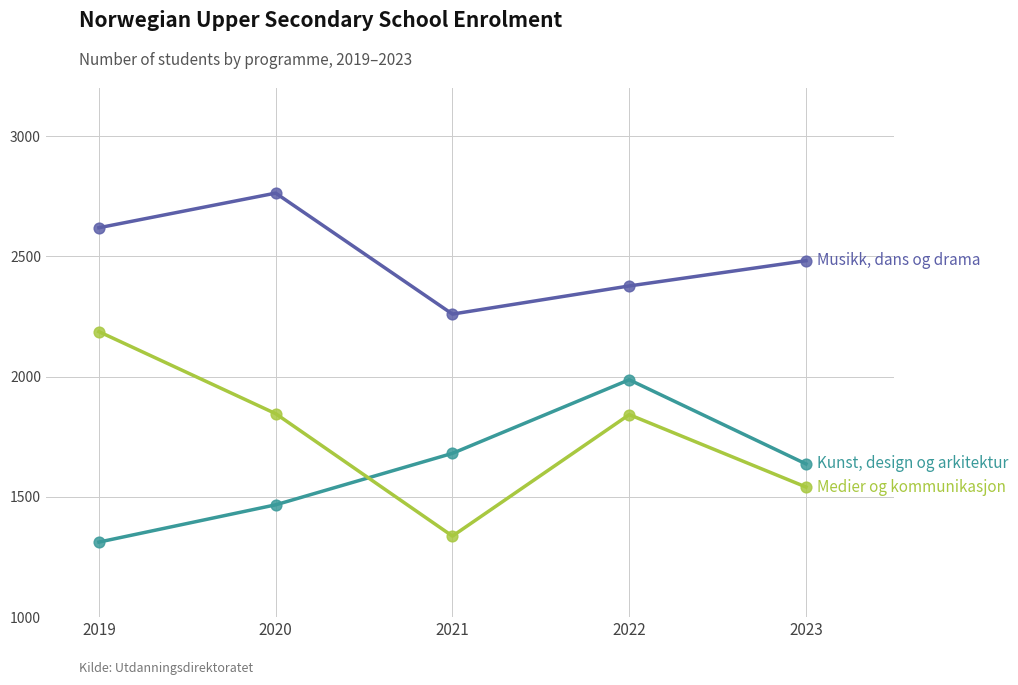

What is the spread (max minus min) of values at 2019?

1307